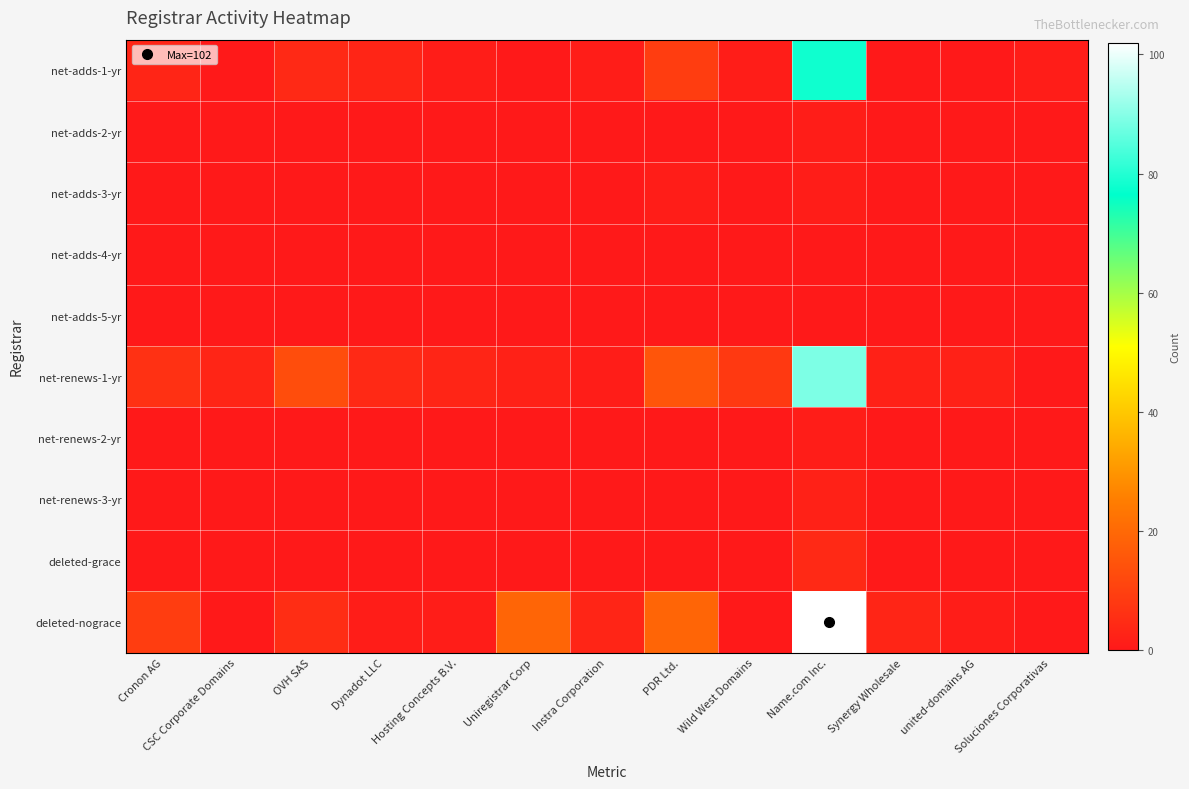

How many distinct data groups are displayed?

10